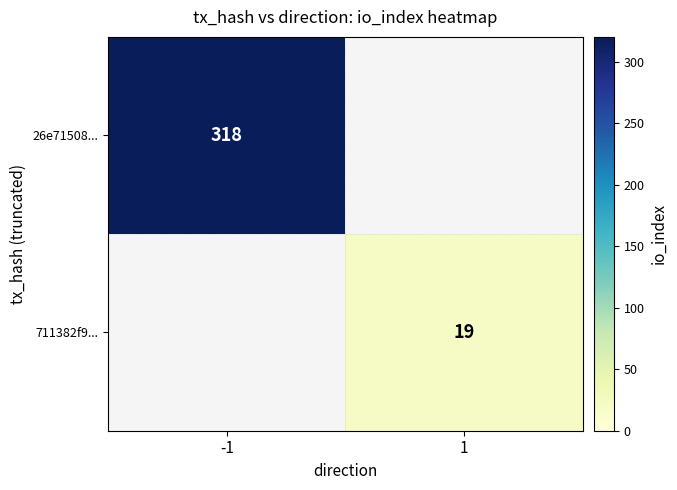

Is it true that 711382f9... equals 30 at 1?

False